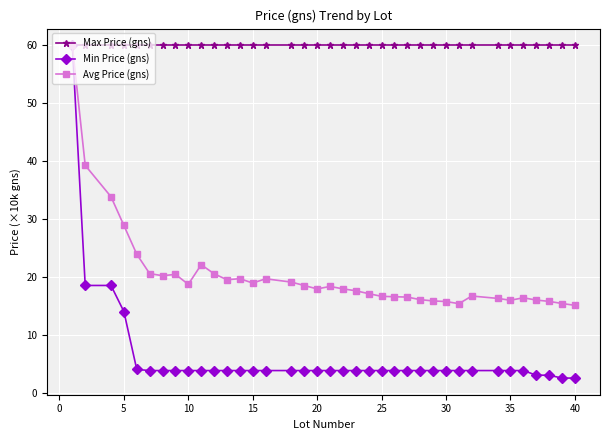

Which series has the largest total across all categories?

Max Price (gns)